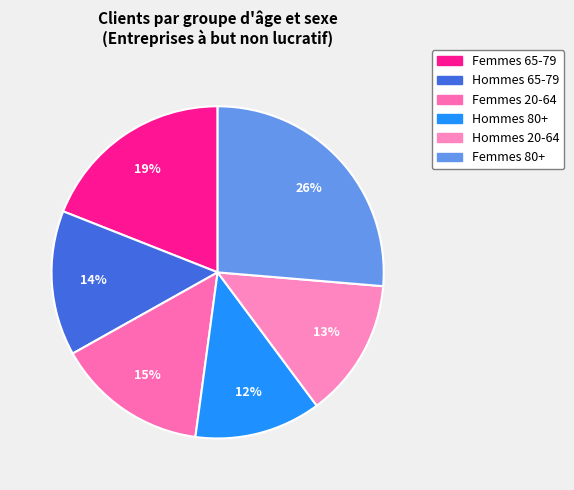

How much of the chart is everything except Hommes 80+?

87.7%